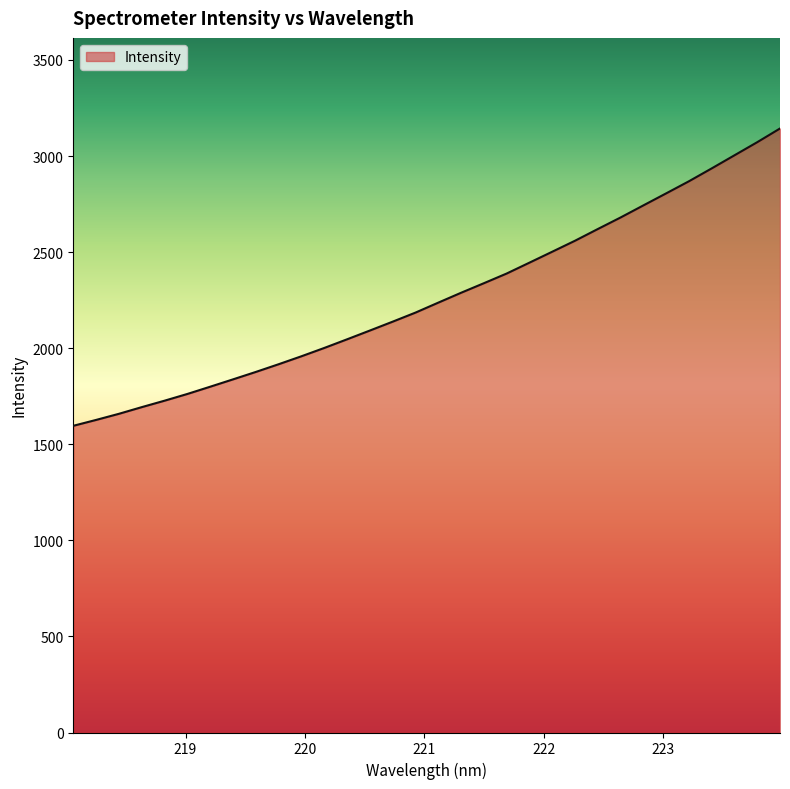

What is the greatest value displayed?

3143.3